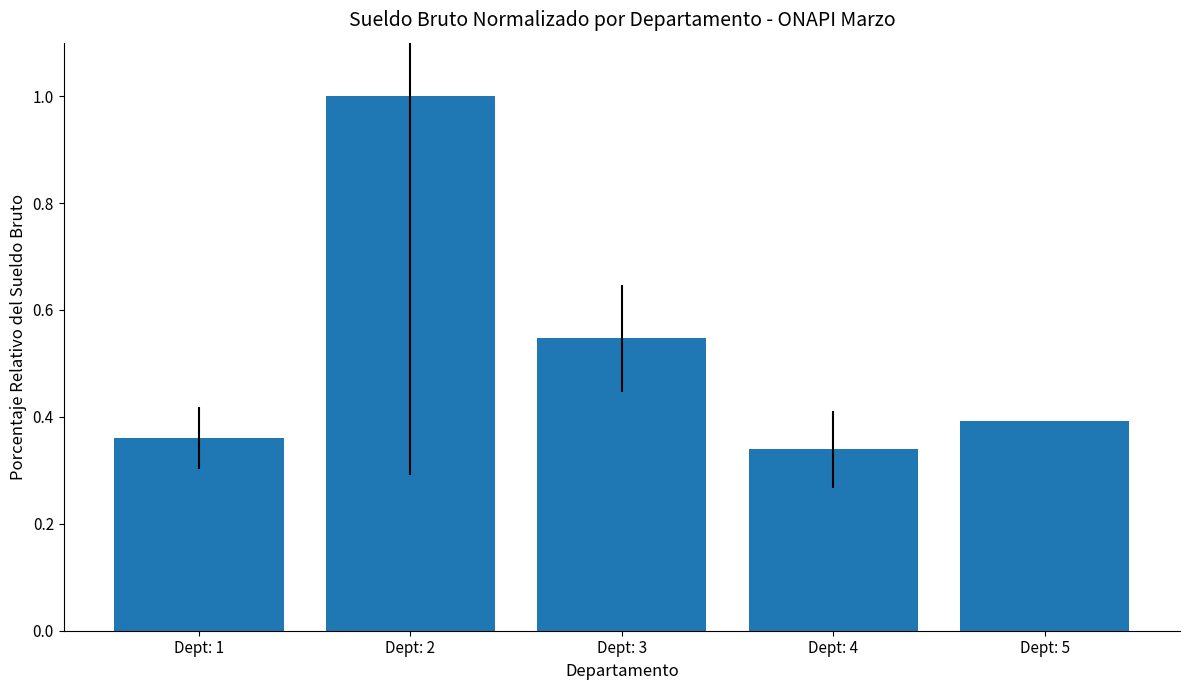

List the labels in order of value, largest first.

Dept: 2, Dept: 3, Dept: 5, Dept: 1, Dept: 4